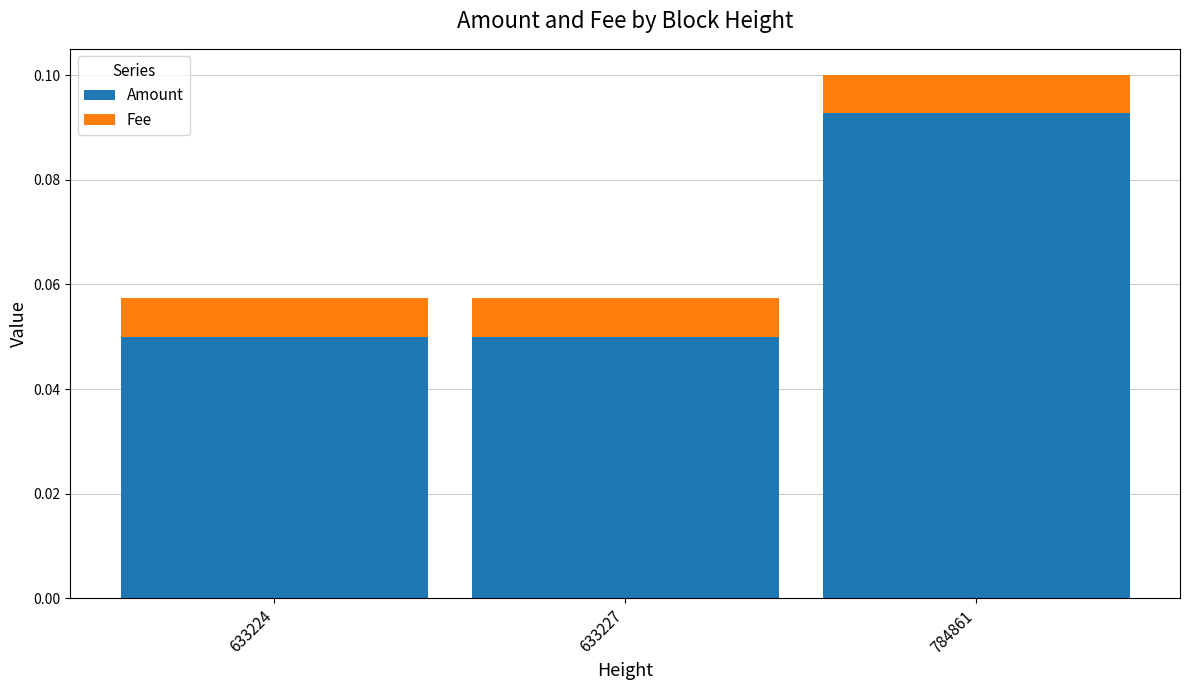

At which category is the sum across all series the highest?

784861